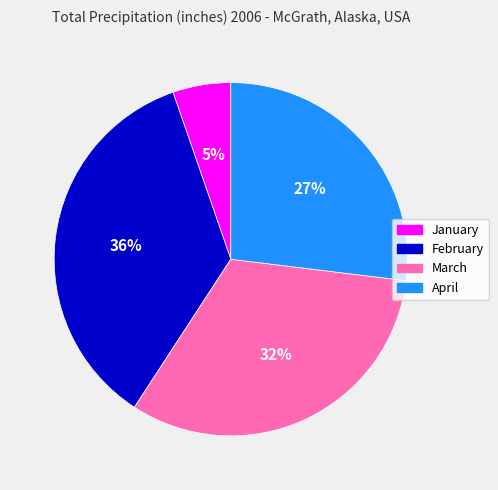

True or false: March accounts for 32% of the total.

True